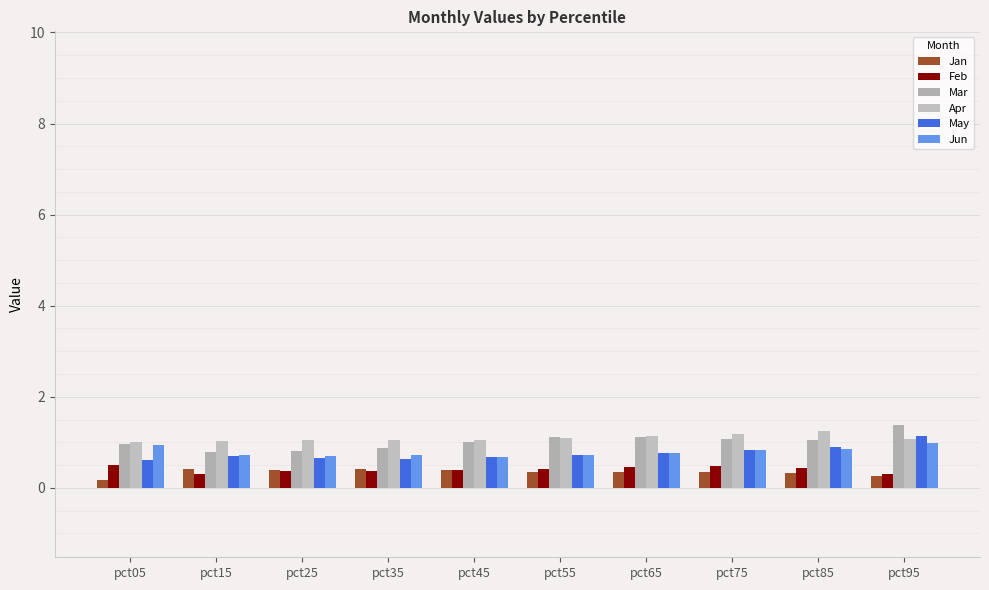

At which label is Mar closest to 1?

pct45